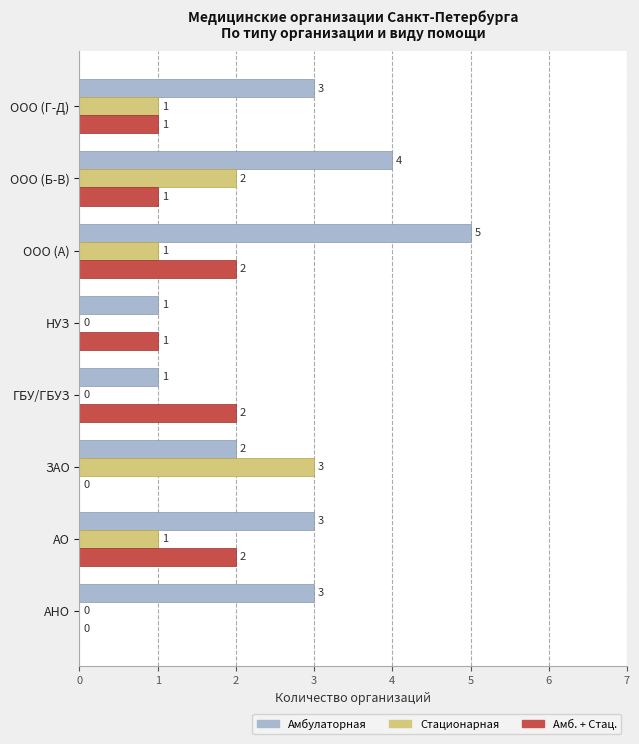

What are all the series names shown in the legend?

Амбулаторная, Стационарная, Амб. + Стац.